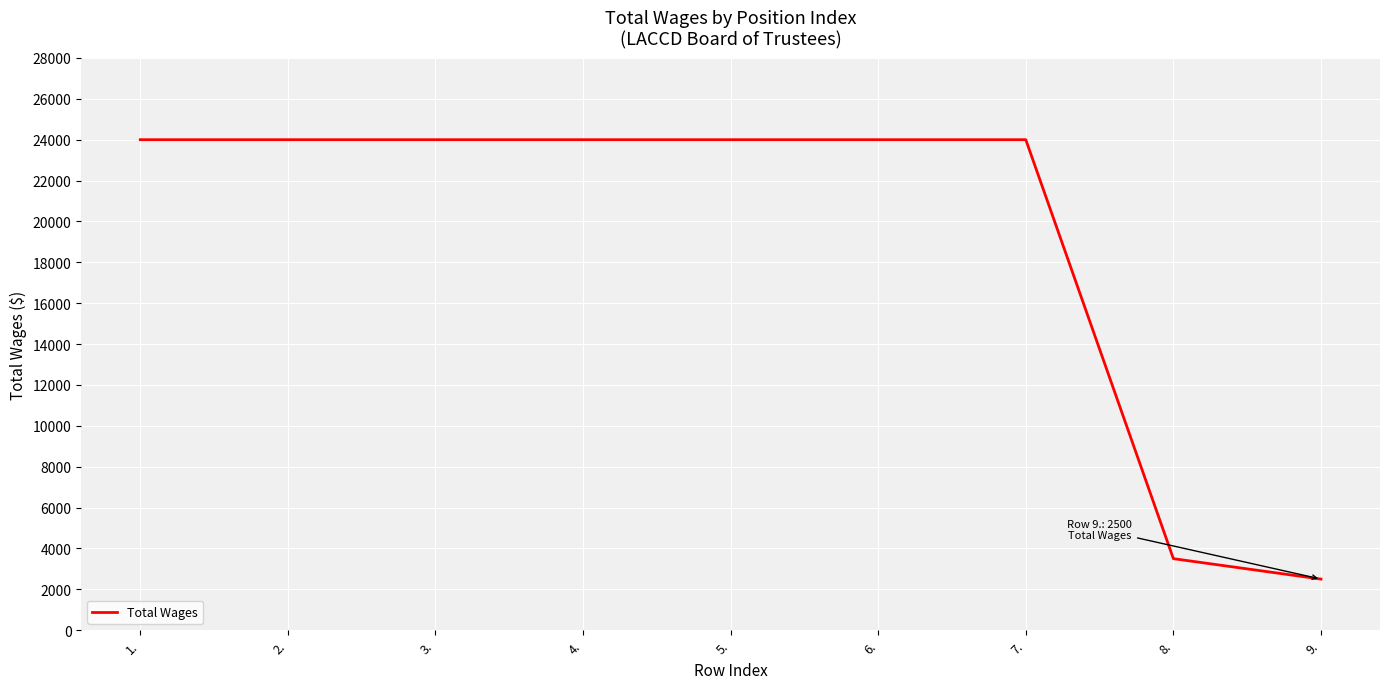

Which category has the lowest value across all series?

9.